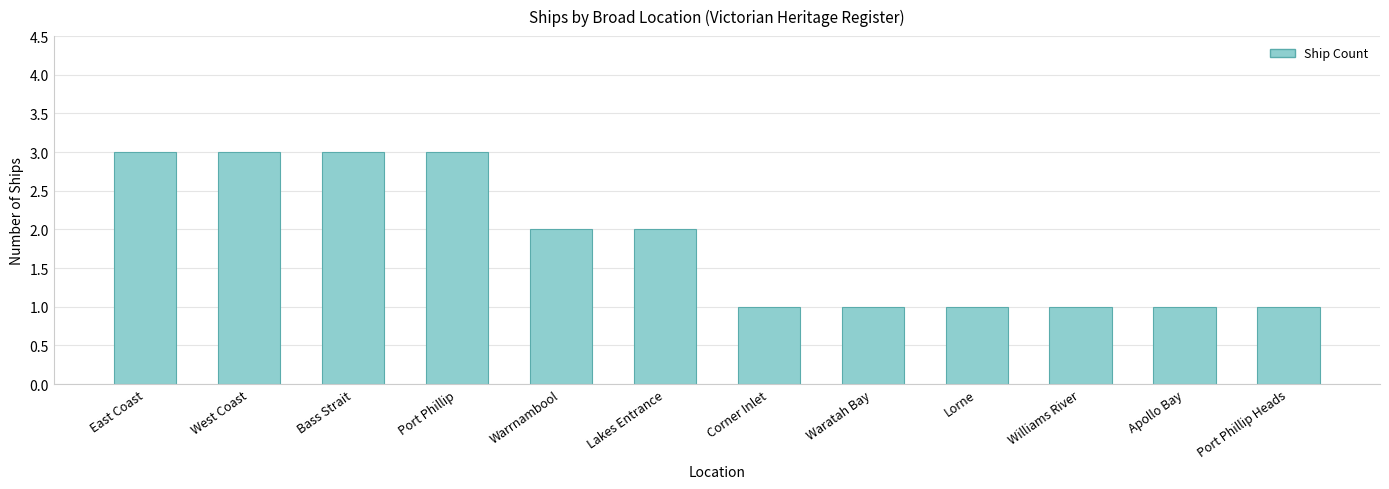

The value at Waratah Bay is 1. True or false?

True